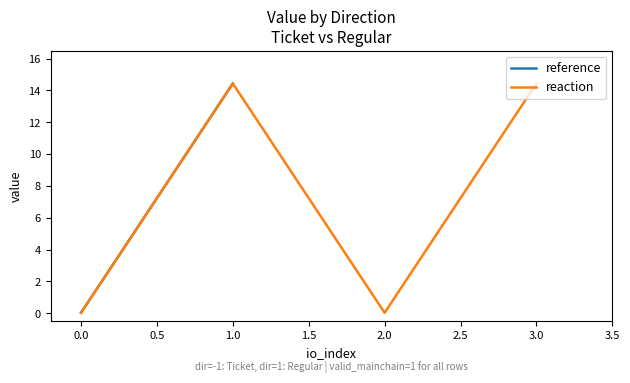

Where does the reaction series first go above 14?

1.0